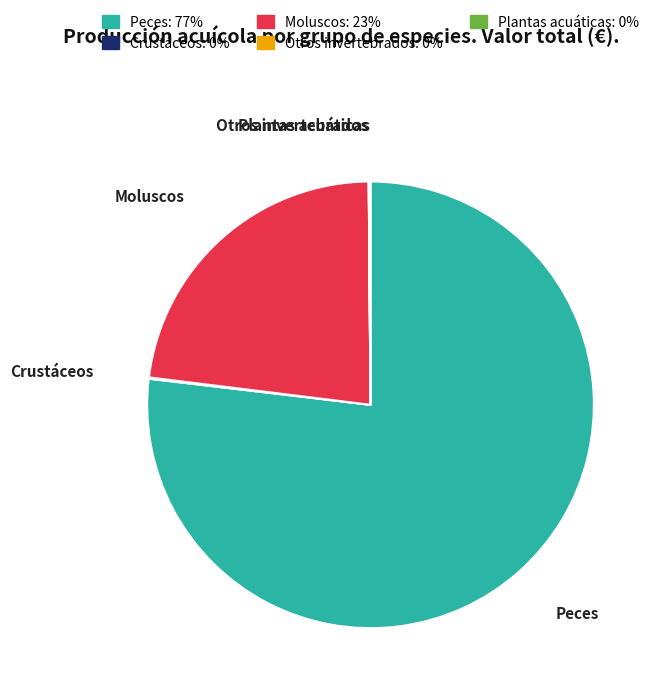

True or false: Moluscos accounts for 10% of the total.

False